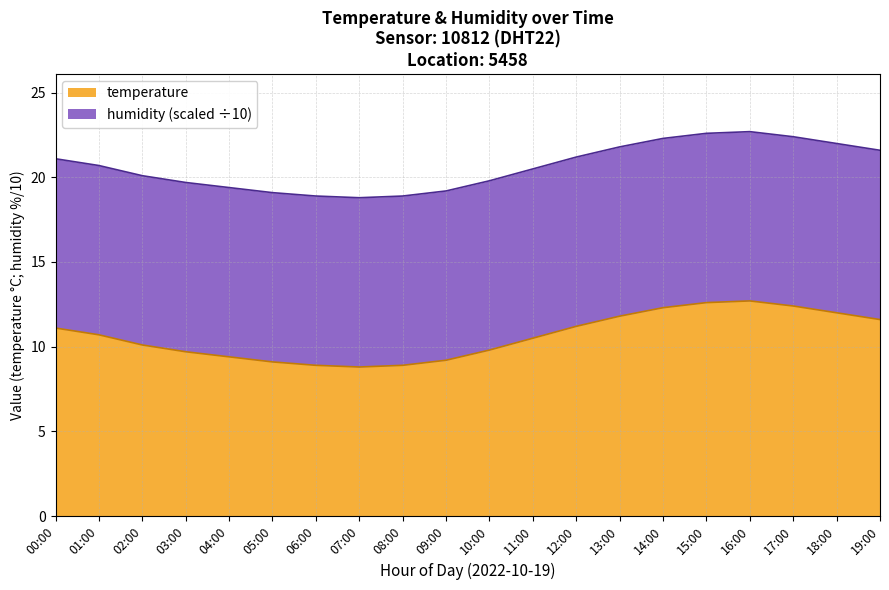

What is the maximum value for temperature?

12.7